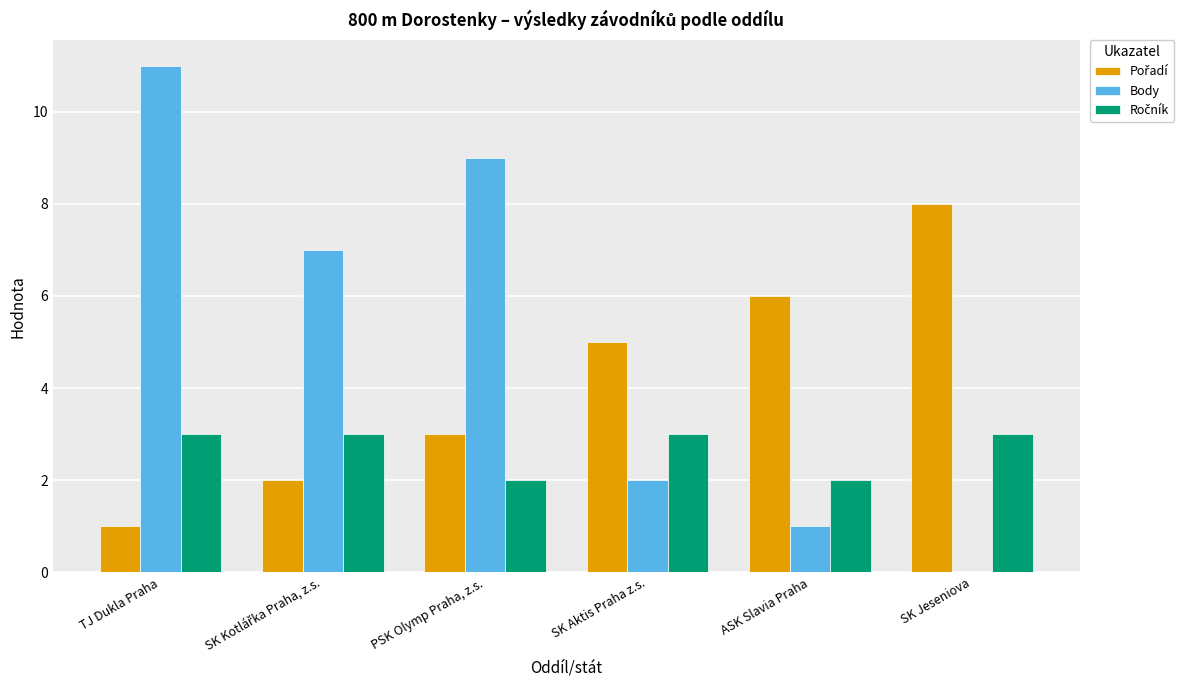

Which series changed the most between PSK Olymp Praha, z.s. and SK Jeseniova?

Body